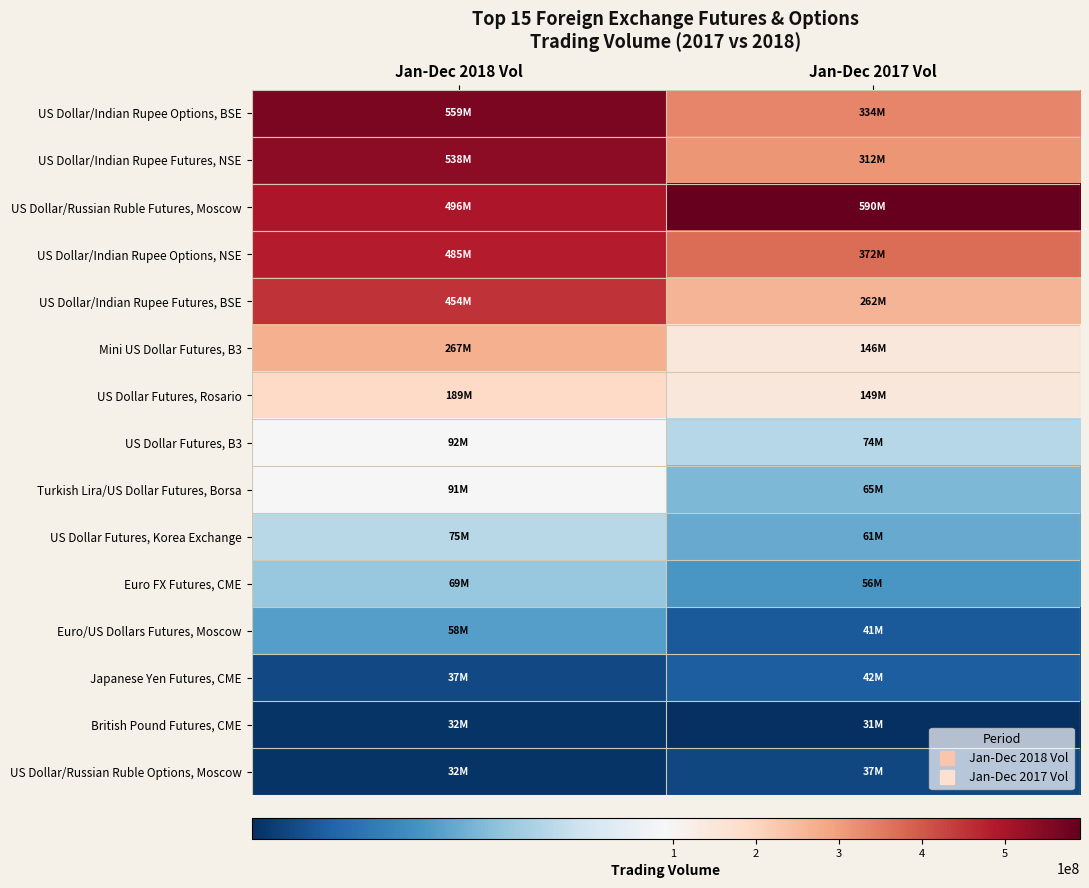

Count the number of data series in this chart.

15